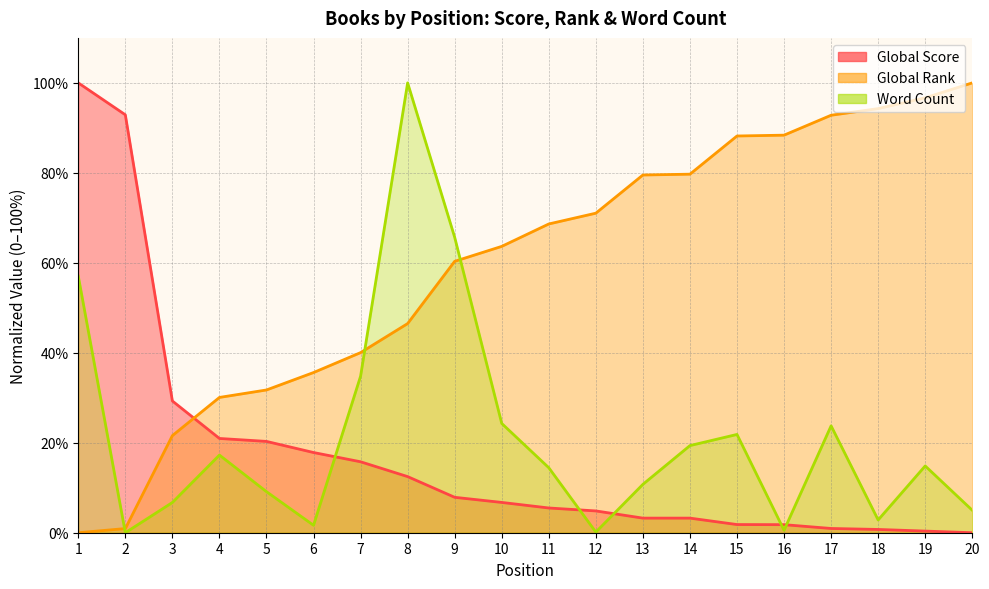

Does the chart have visible grid lines?

Yes